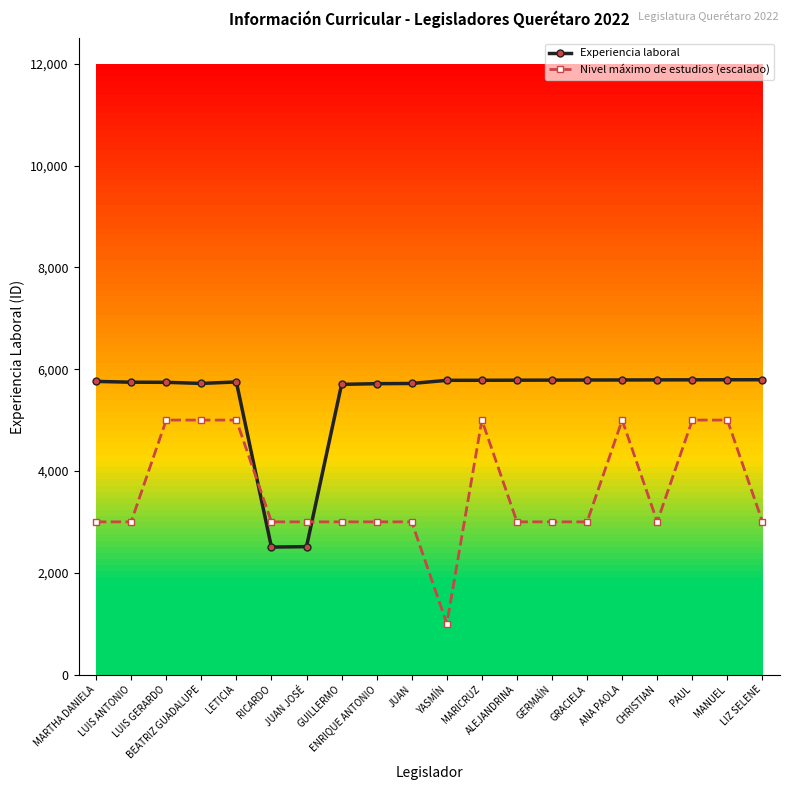

What is the value of the Nivel máximo de estudios (escalado) point at the 1st from the left?

3000